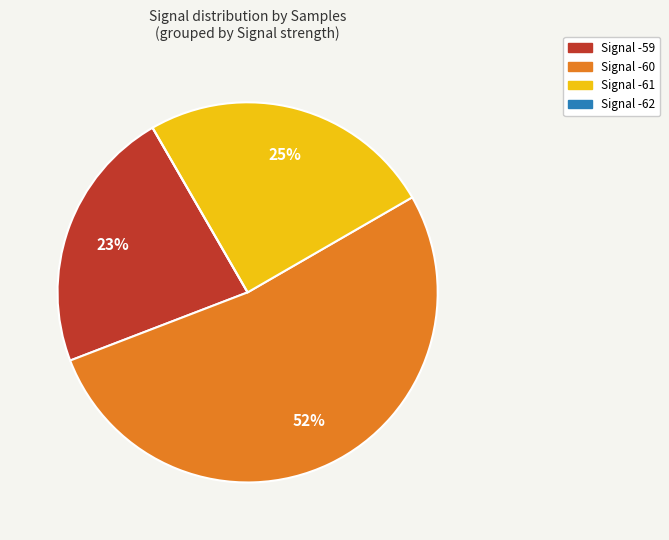

Is there any slice that represents more than half of the pie?

Yes